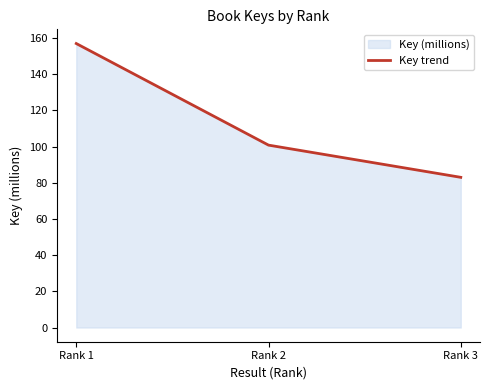

What is the ratio of the value at Rank 2 to the value at Rank 1?

0.6